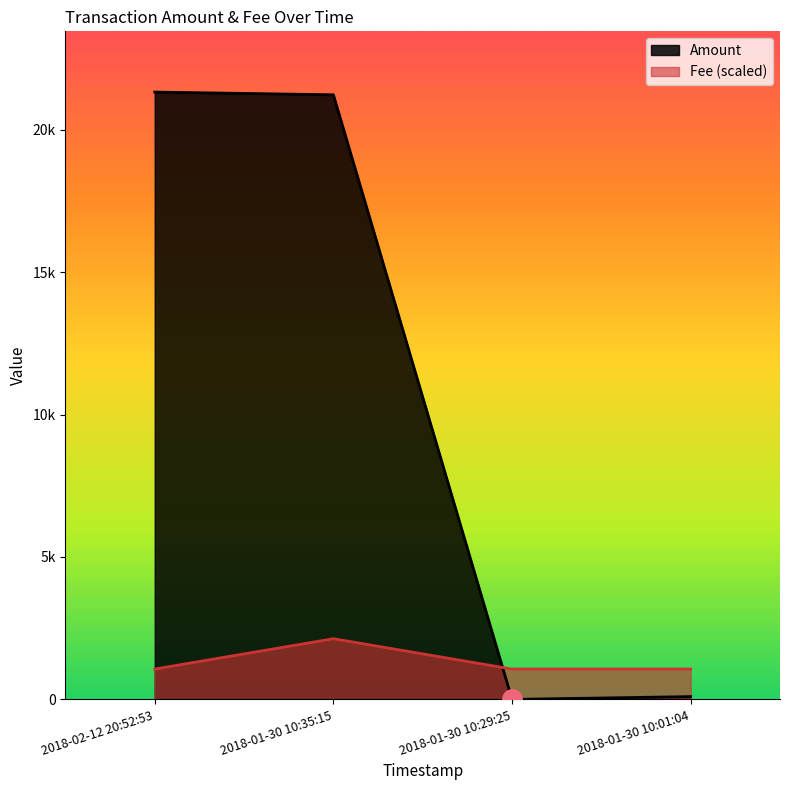

Between which two adjacent categories do Amount and Fee first intersect?

2018-01-30 10:35:15 and 2018-01-30 10:29:25